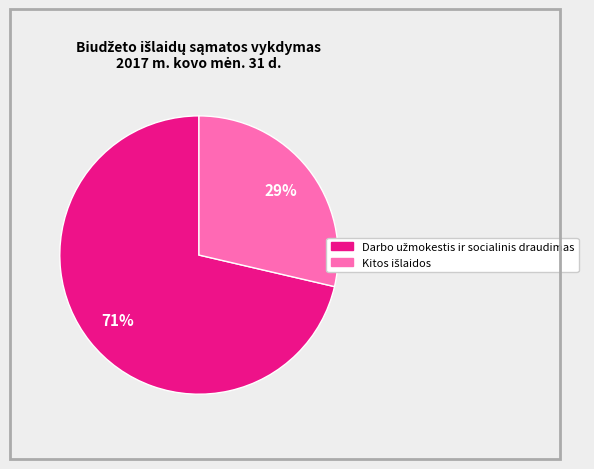

Is there any slice that represents more than half of the pie?

Yes